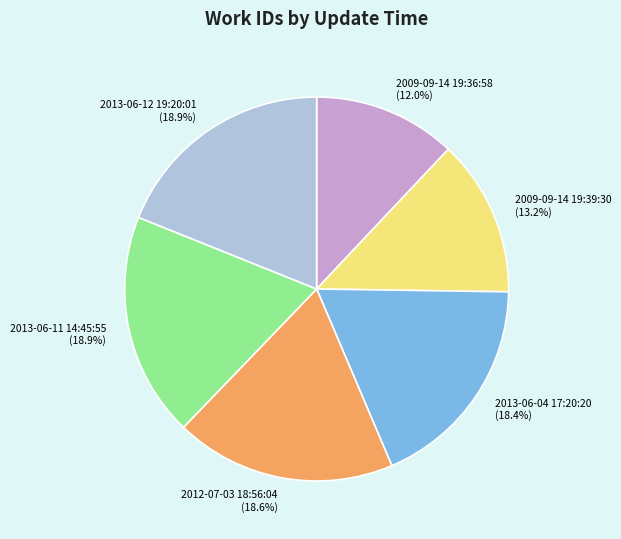

True or false: 2009-09-14 19:36:58 accounts for 12% of the total.

True